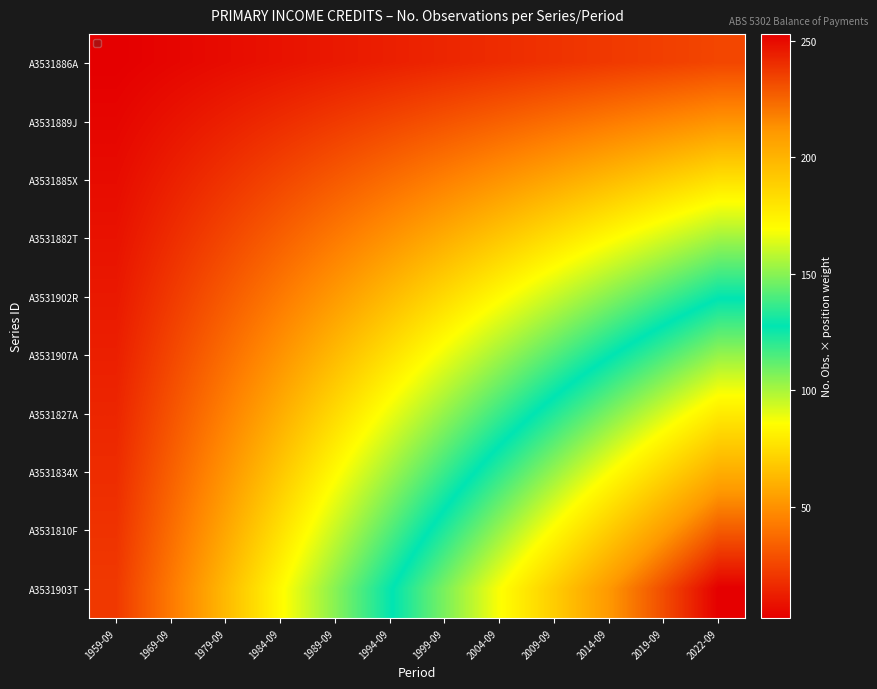

What is the total value across all series at 2009-09?

1043.6